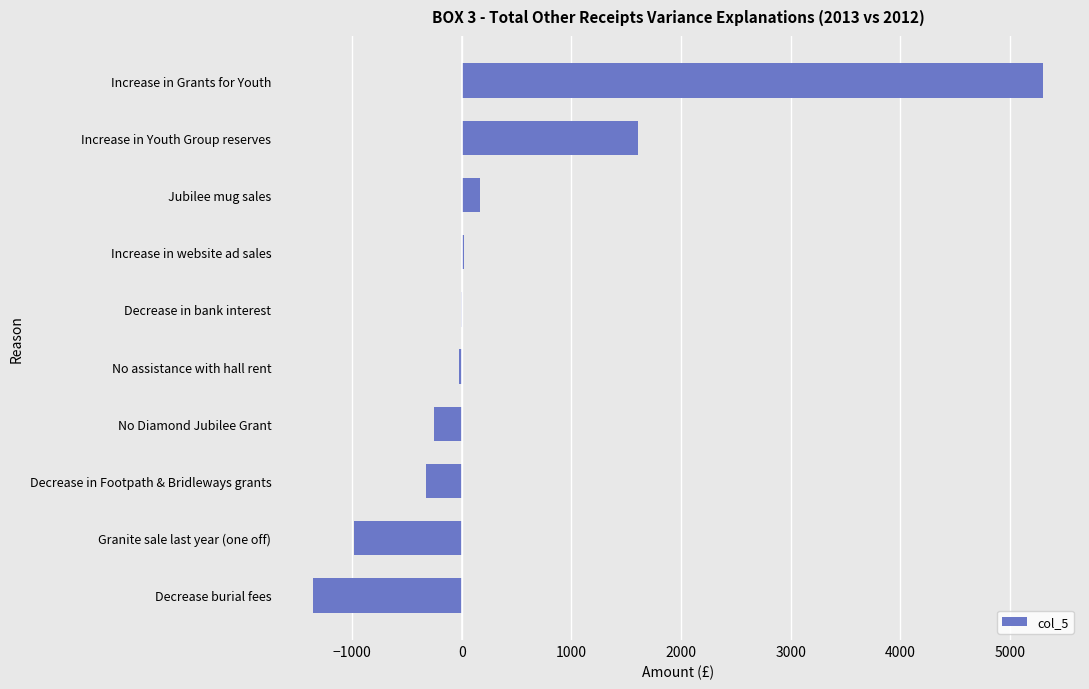

Between Decrease burial fees and Decrease in Footpath & Bridleways grants, which is larger?

Decrease in Footpath & Bridleways grants